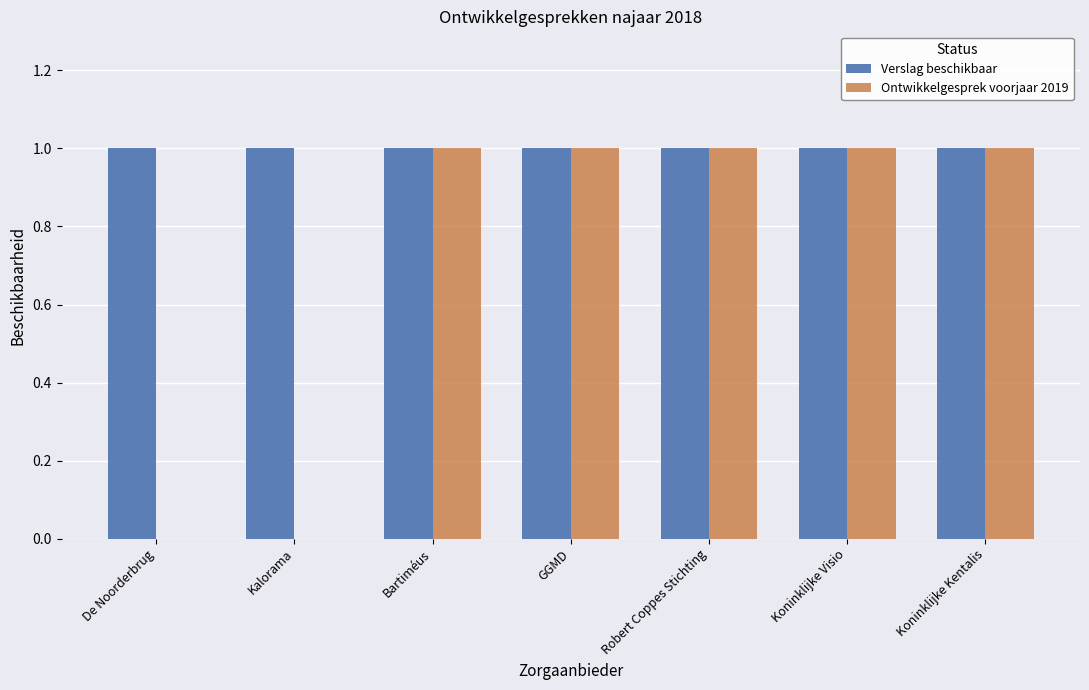

Which series has the largest range (max minus min)?

Ontwikkelgesprek voorjaar 2019